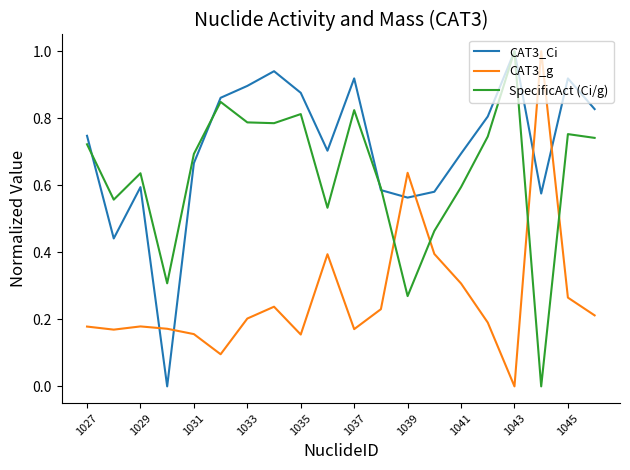

Which series has the largest total across all categories?

CAT3_Ci